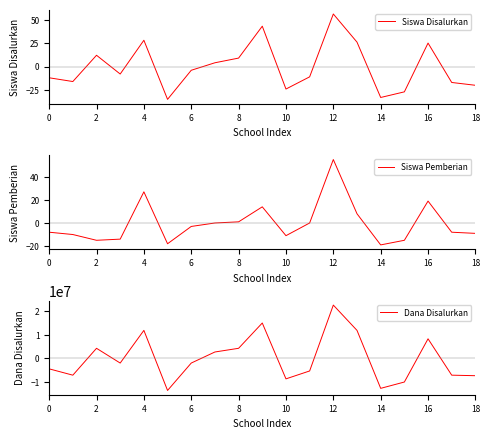

The value of Siswa Disalurkan at 10 is -23.8. True or false?

True